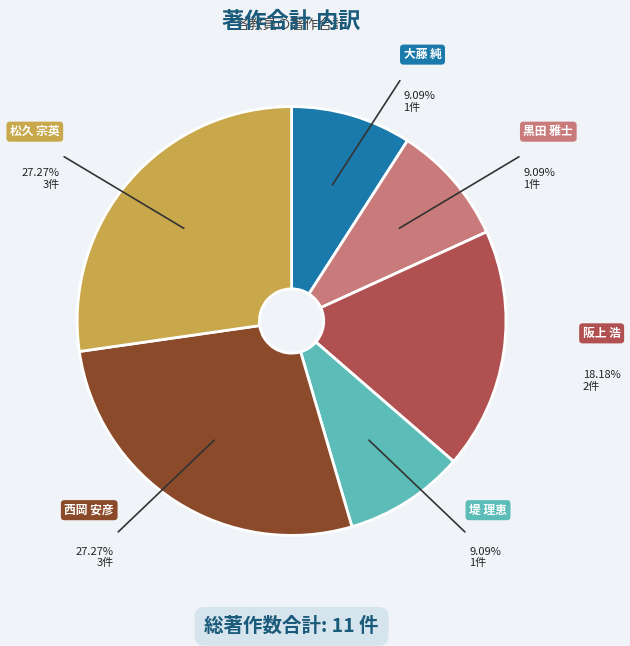

To the nearest percent, what portion does 松久 宗英 represent?

27%